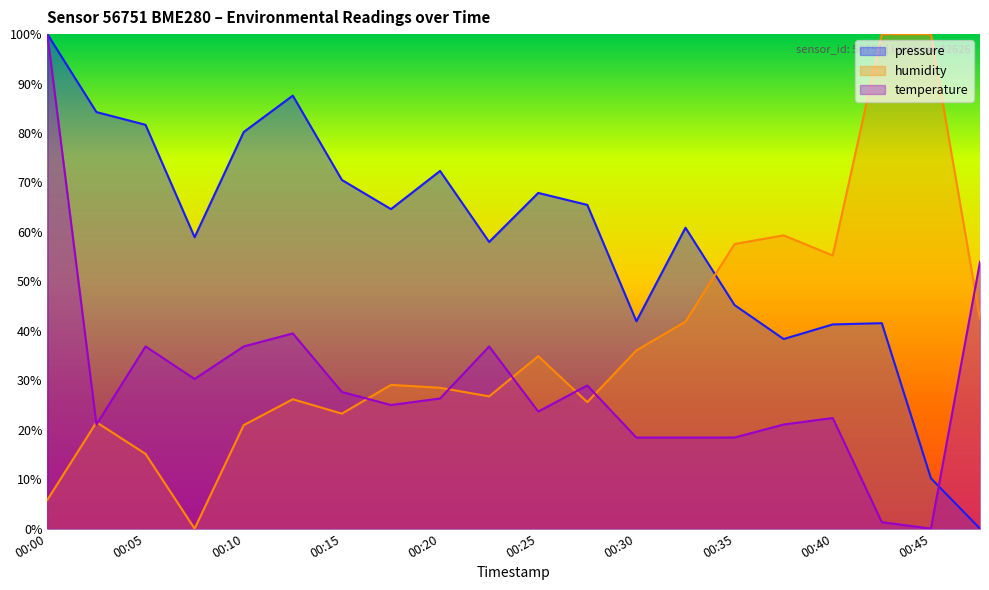

How many lines are shown in the chart?

3